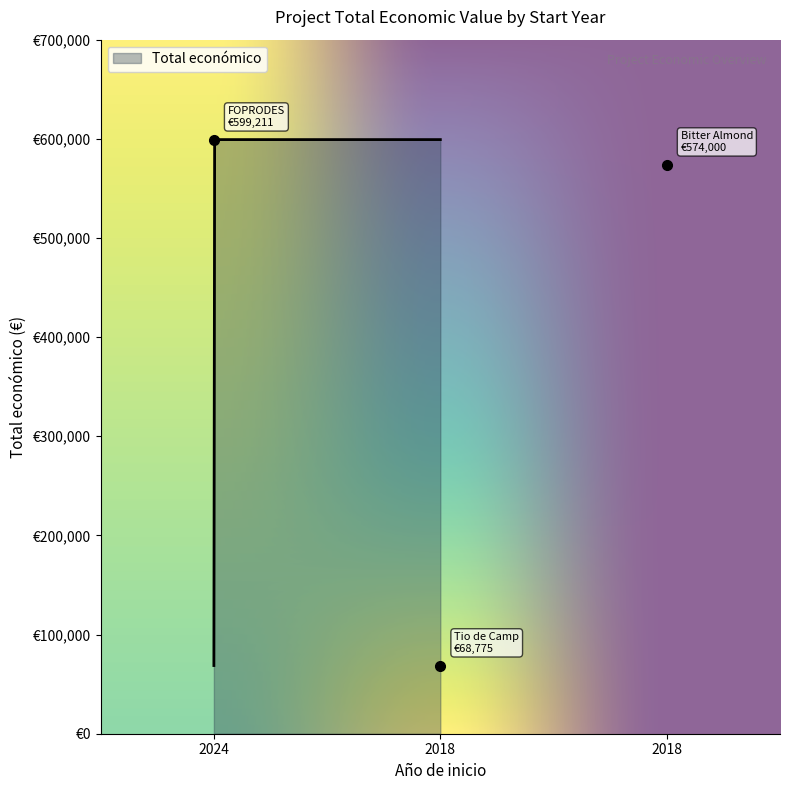

What is the average value?

413995